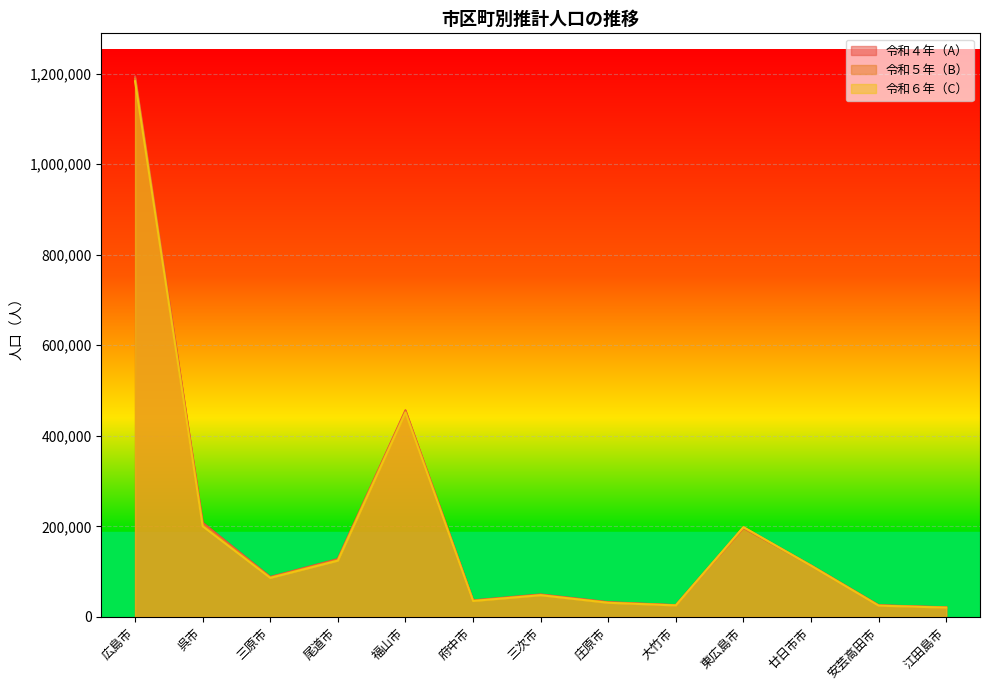

Reading left to right, list all the values displayed in this chart.

令和４年（A）: 広島市=1193262	呉市=207947	三原市=88242	尾道市=127739	福山市=456321	府中市=36481	三次市=49543	庄原市=32562	大竹市=25922	東広島市=196506	廿日市市=113622	安芸高田市=25754	江田島市=21130
令和５年（B）: 広島市=1188649	呉市=204461	三原市=87211	尾道市=126077	福山市=453692	府中市=35830	三次市=48702	庄原市=31822	大竹市=25669	東広島市=197908	廿日市市=113312	安芸高田市=25287	江田島市=20767
令和６年（C）: 広島市=1182983	呉市=200306	三原市=86171	尾道市=124314	福山市=451336	府中市=35107	三次市=47914	庄原市=31159	大竹市=25290	東広島市=198106	廿日市市=113038	安芸高田市=24852	江田島市=20409